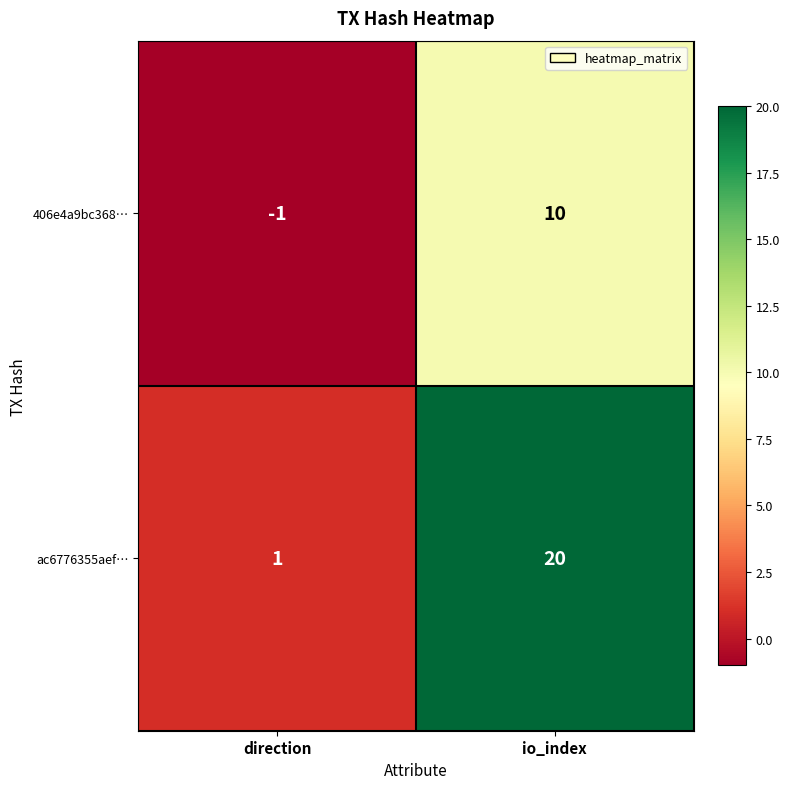

Reading left to right, what are all the values shown in this chart?

406e4a9bc368…: direction=-1	io_index=10
ac6776355aef…: direction=1	io_index=20